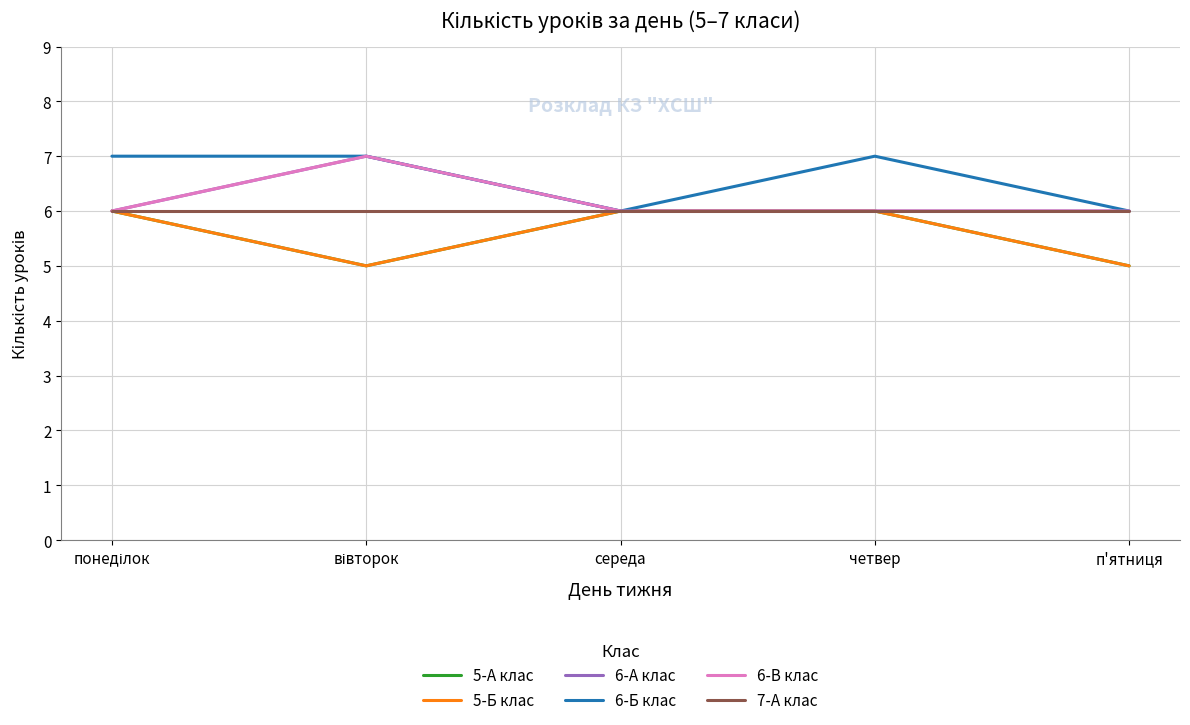

What is the total value across all series at четвер?

37